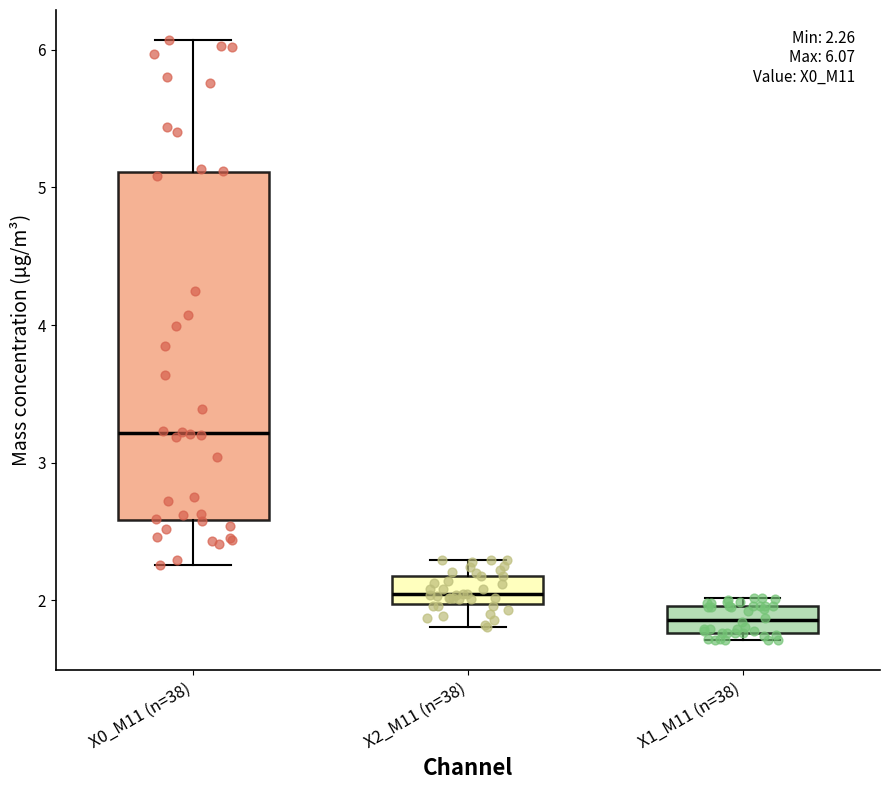

Which box's median line is the highest?

X0_M11 (n=38)